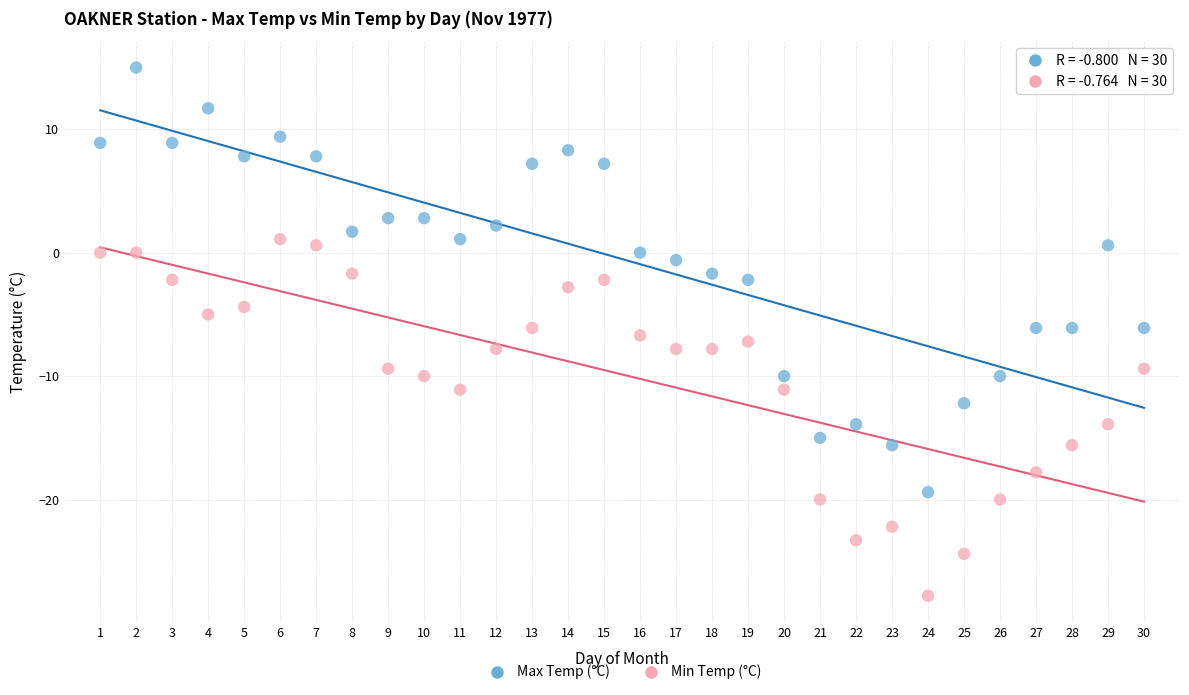

Which series has the widest spread of Y values?

Max Temp (°C)